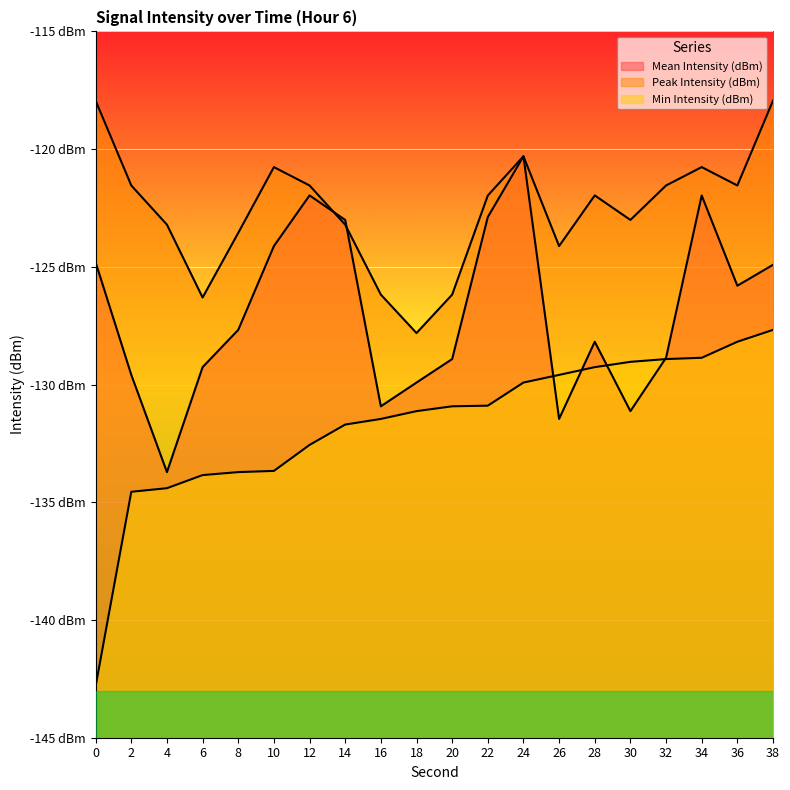

How many interior local valleys does the Peak Intensity (dBm) series have?

5